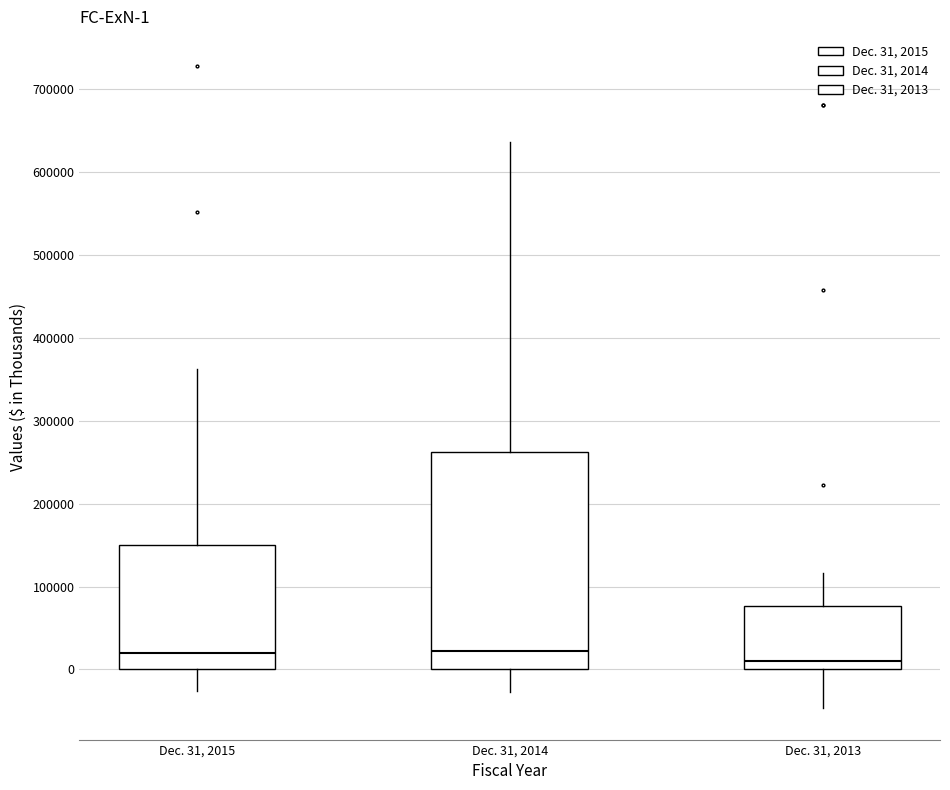

Comparing the boxes themselves (not the whiskers), which one is the tallest?

Dec. 31, 2014